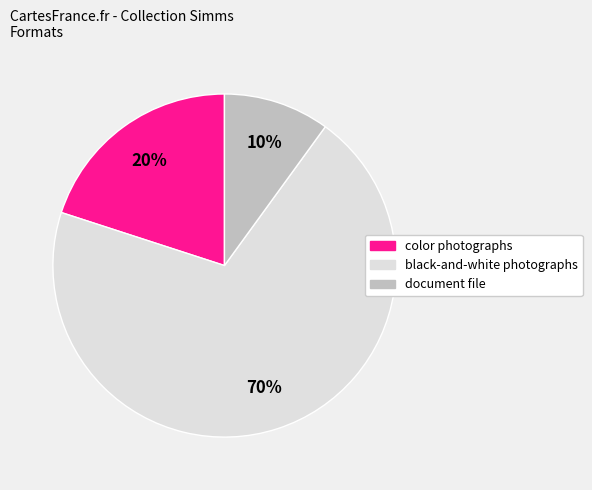

What is the smallest slice in the pie chart?

document file